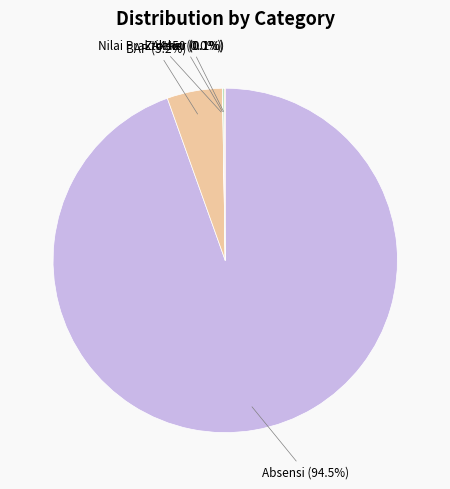

Does Absensi account for over 50% of the chart?

Yes